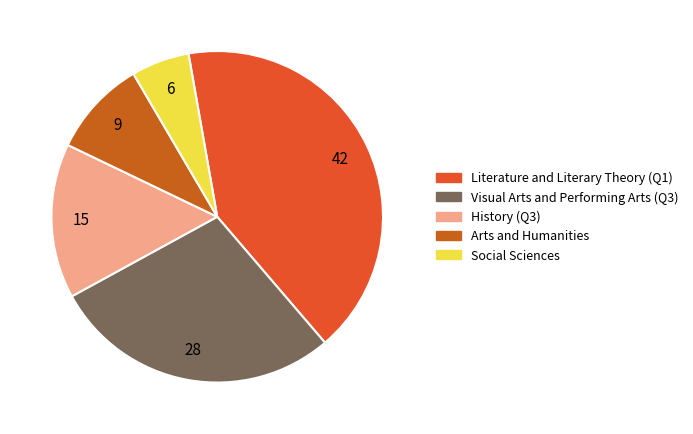

Is there any slice that represents more than half of the pie?

No